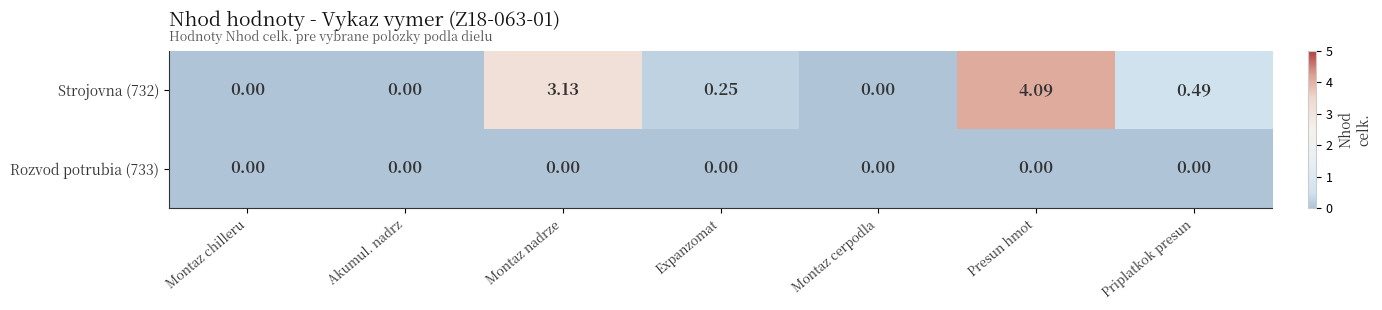

At which category is the sum across all series the highest?

Presun hmot